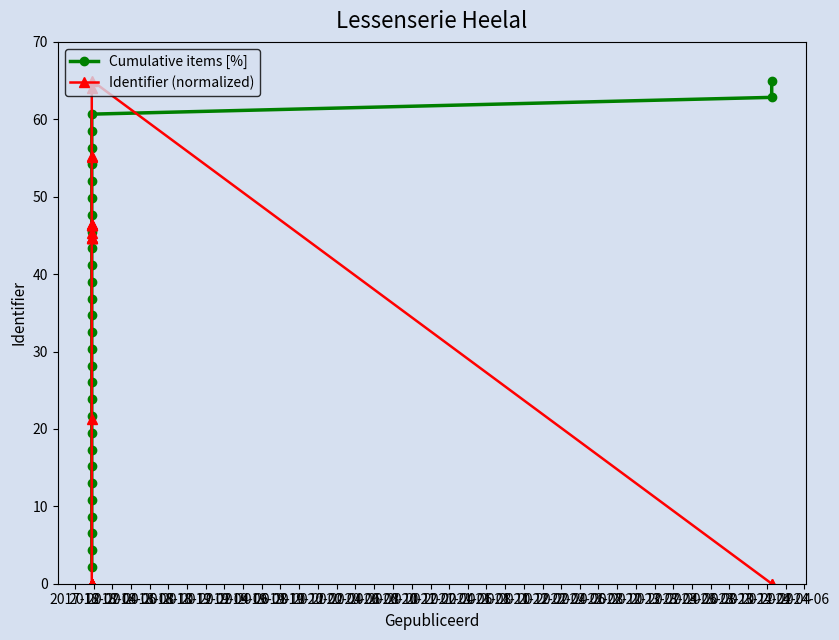

What is the difference between the second highest and minimum values in the Identifier (normalized) series?

64.1